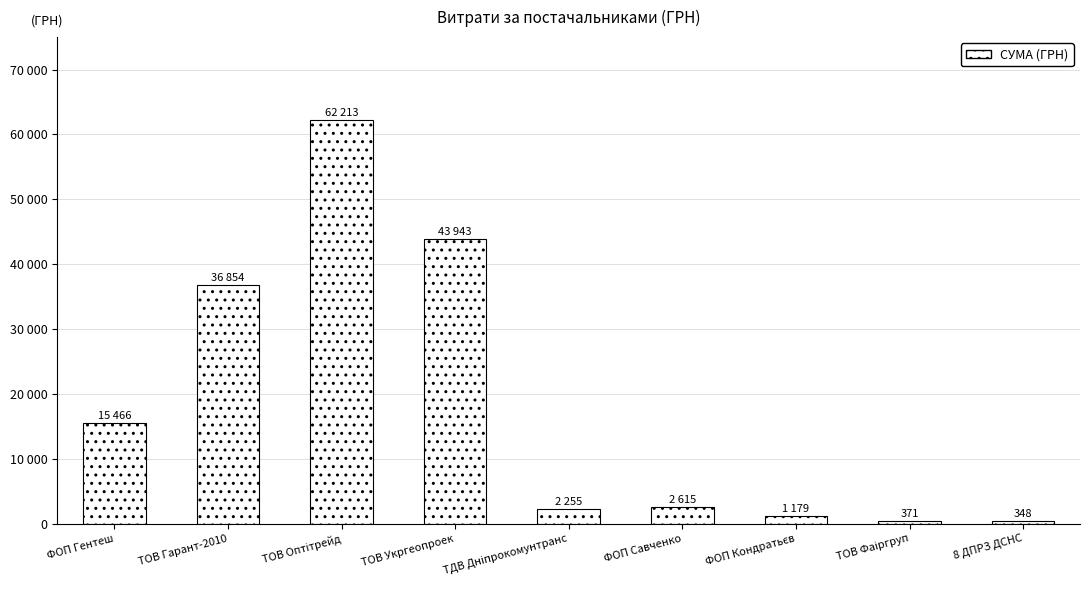

At which label does the data first exceed 2615?

ФОП Гентеш